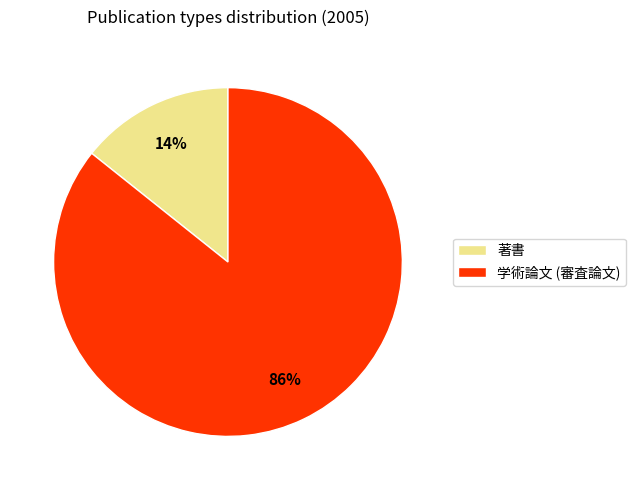

How many segments does this pie chart have?

2